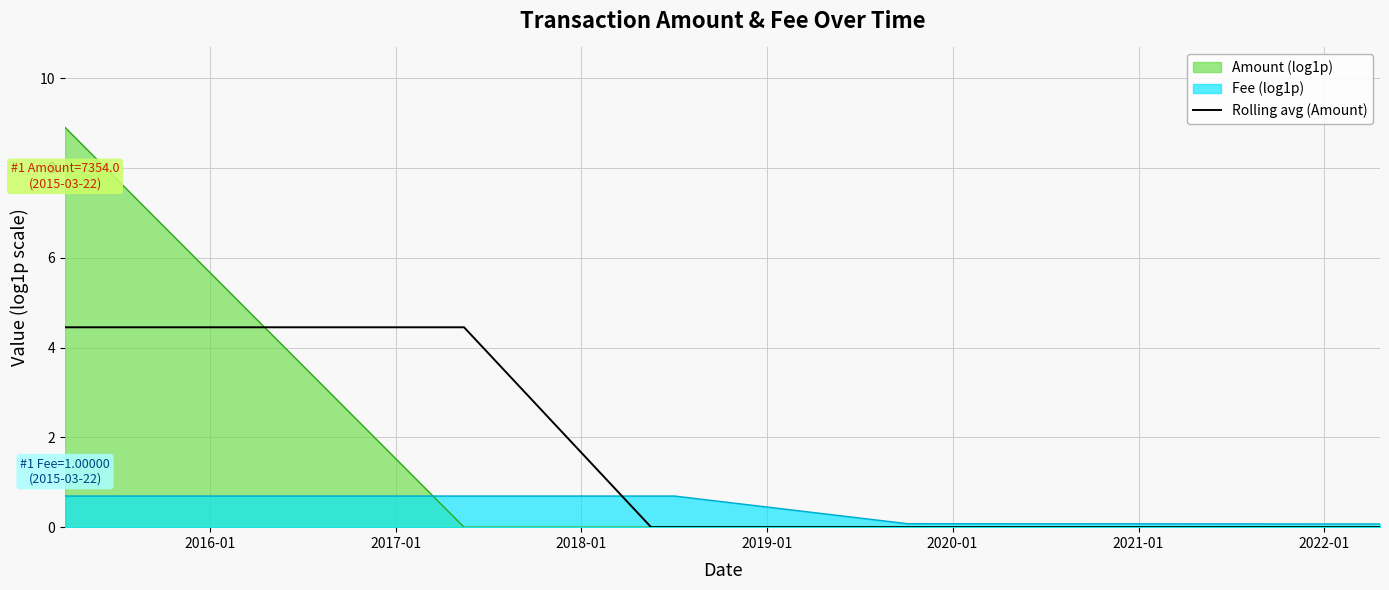

Which series has the widest spread of values?

Amount (log1p)